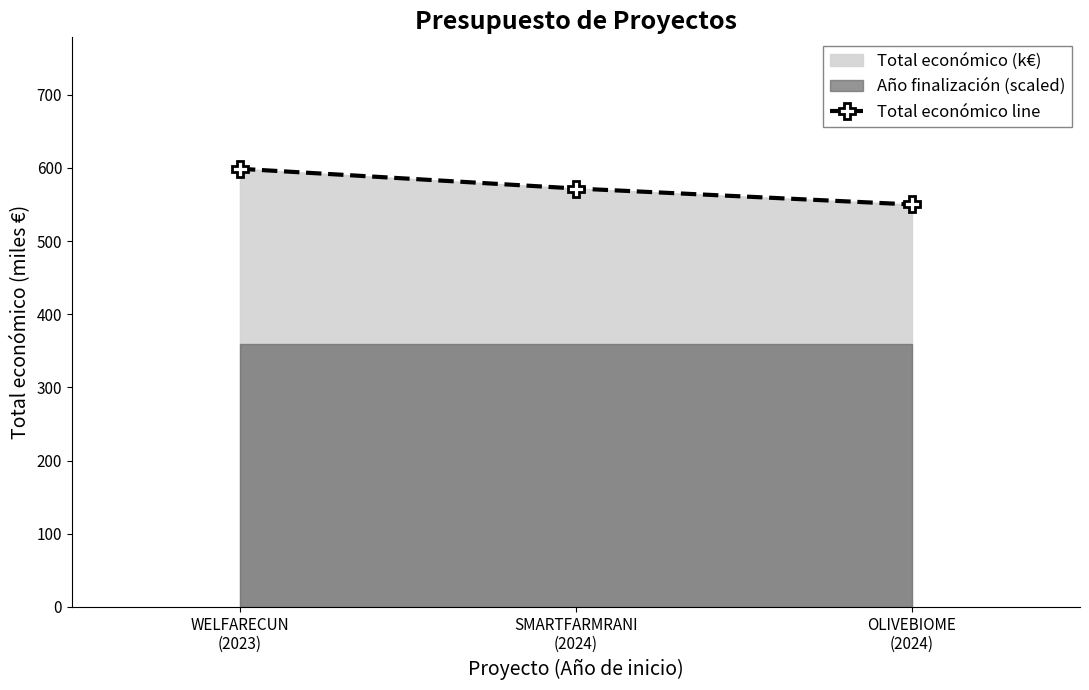

List the labels in order of value, largest first.

WELFARECUN
(2023), SMARTFARMRANI
(2024), OLIVEBIOME
(2024)